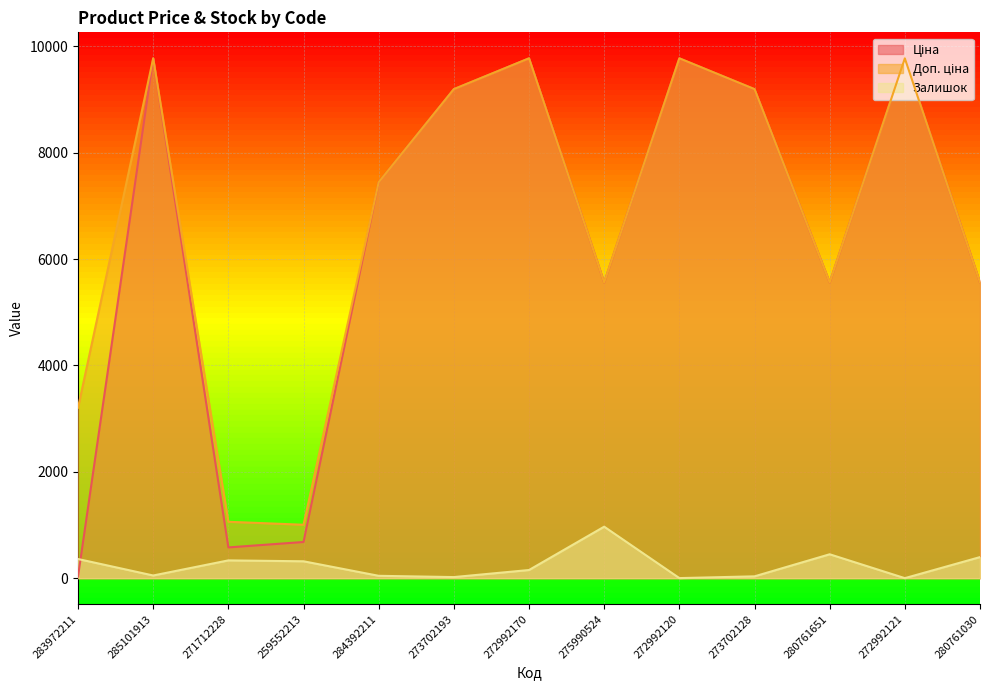

At which category does the chart reach its peak across all series?

285101913